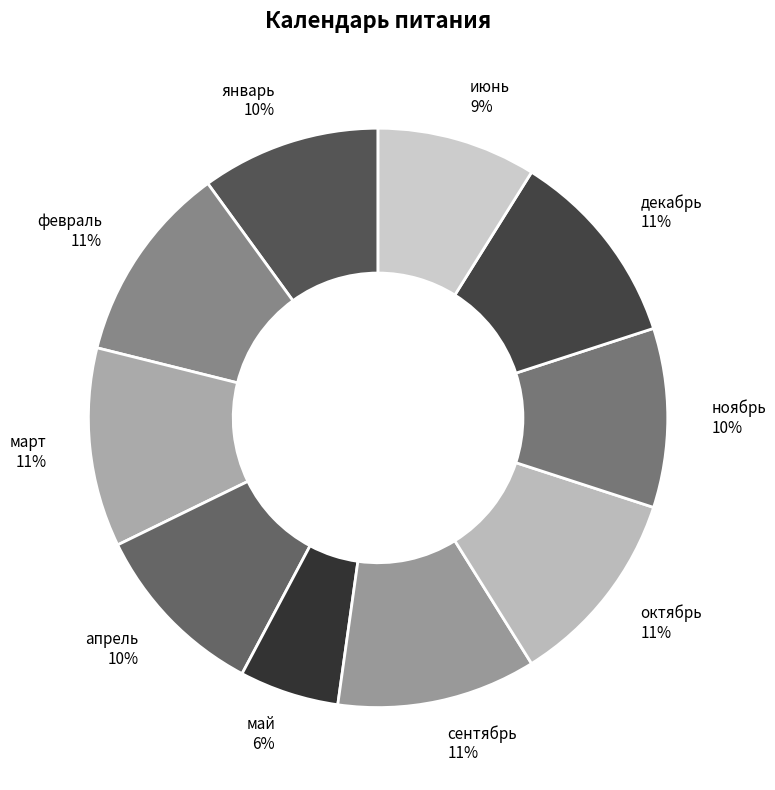

Approximately how many times larger is the value at ноябрь compared to апрель?

1.0